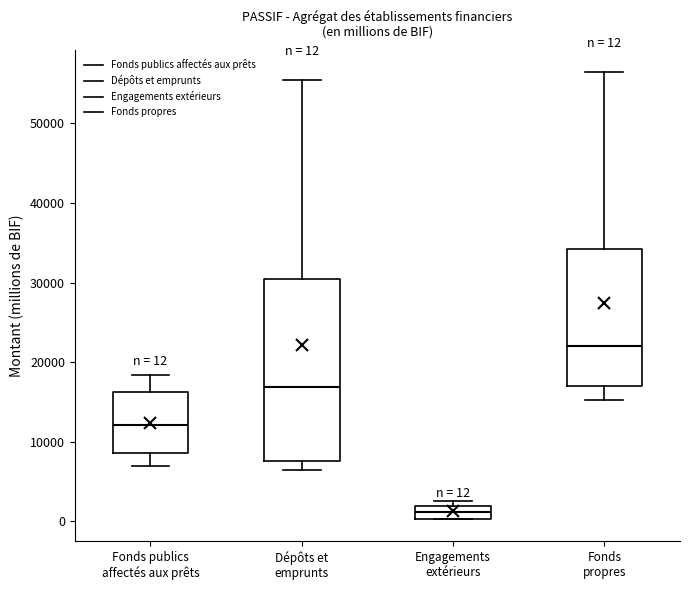

Which box's median line is the lowest?

Engagements extérieurs